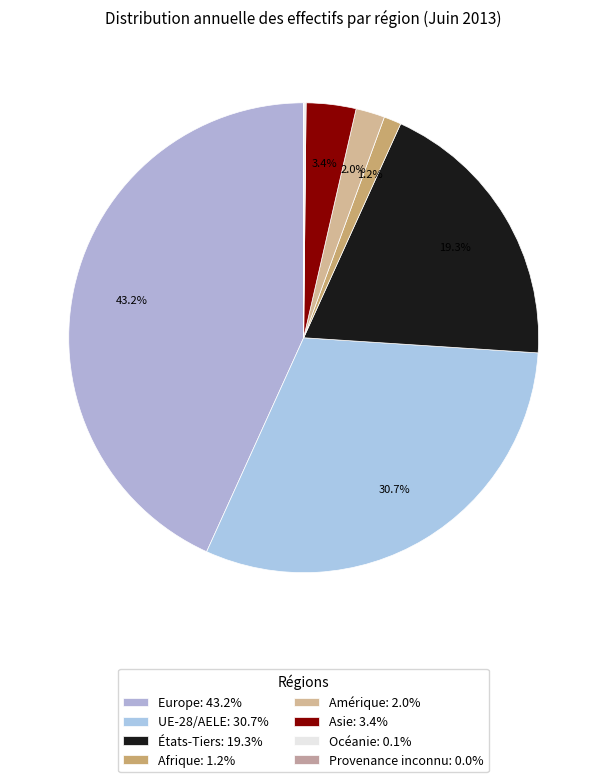

Rank the categories by value from highest to lowest.

Europe, UE-28/AELE, États-Tiers, Asie, Amérique, Afrique, Océanie, Provenance inconnu